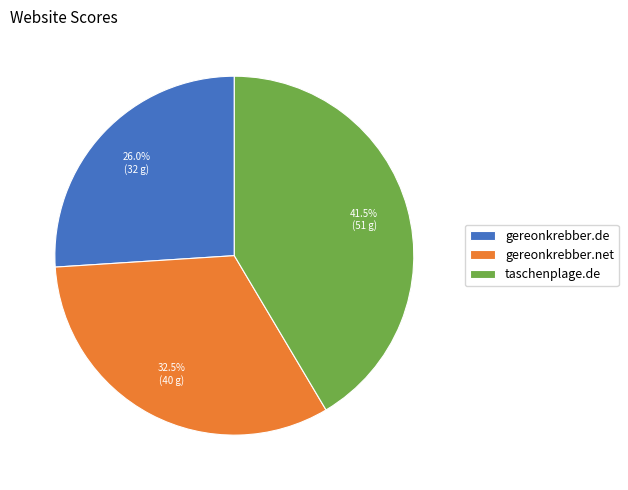

Is it true that gereonkrebber.net is 26% of the pie?

False